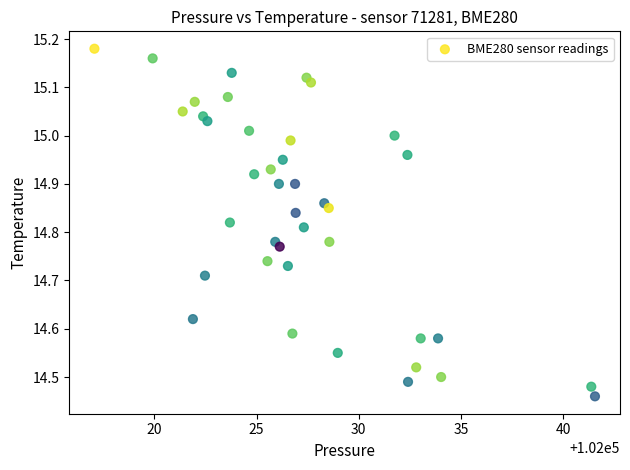

What is the range of Y values (max minus min)?

0.7